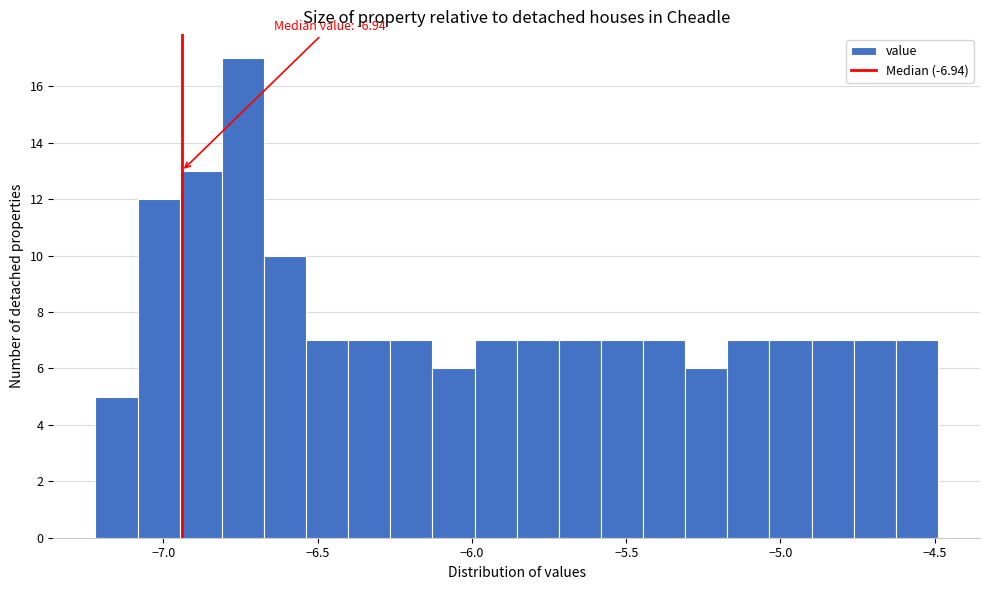

Around what value on the x-axis is the tallest bar? Give the approximate position of its centre, as read against the axis.

-6.75